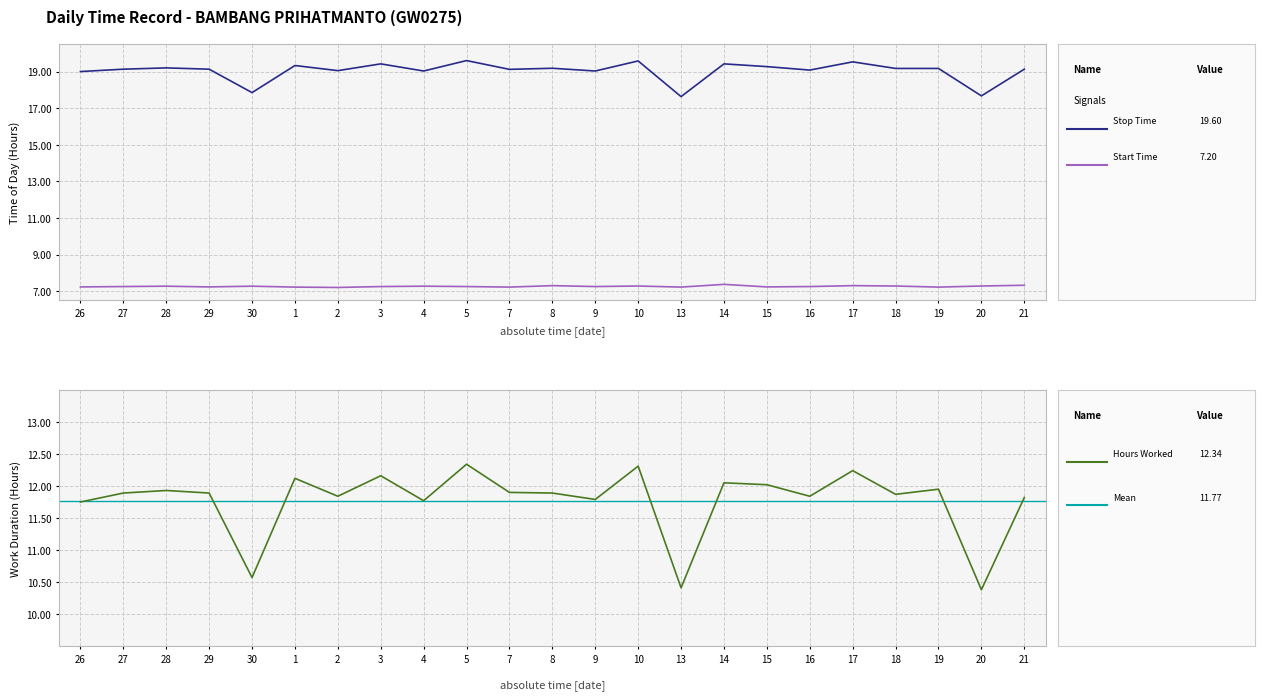

Rank the categories by value from lowest to highest.

20, 13, 30, 26, 4, 9, 21, 2, 16, 18, 27, 29, 8, 7, 28, 19, 15, 14, 1, 3, 17, 10, 5